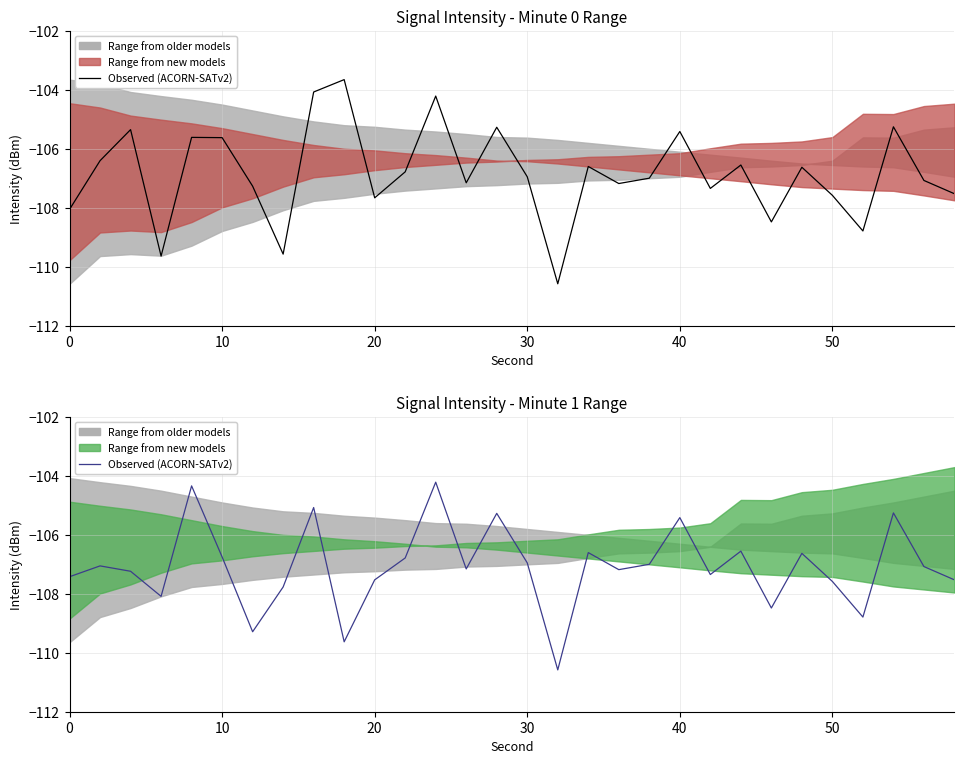

How many interior local valleys (lower than both neighbors) does the data have?

9